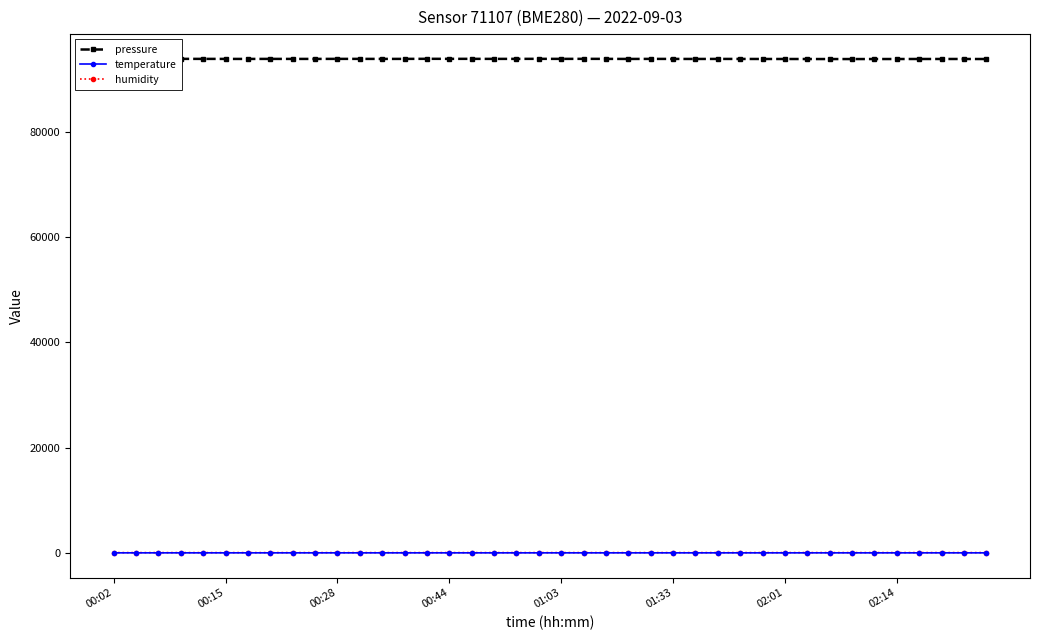

Which series has the largest total across all categories?

pressure